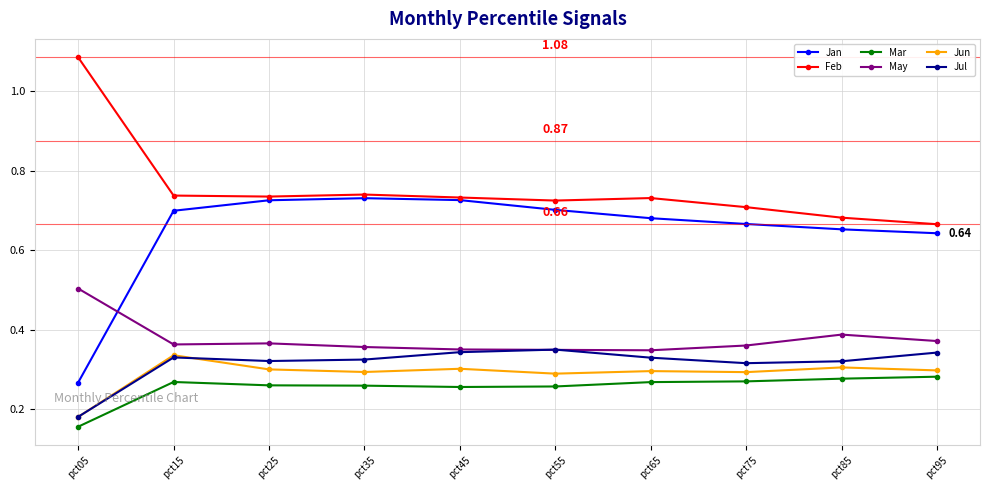

True or false: May and Feb intersect in this chart.

False